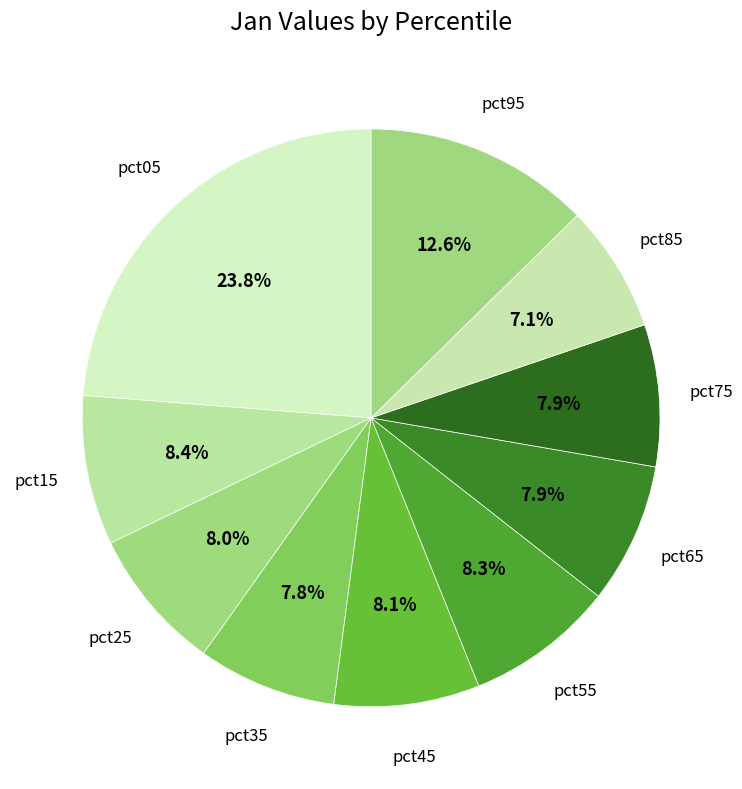

Is it true that pct25 is 1% of the pie?

False